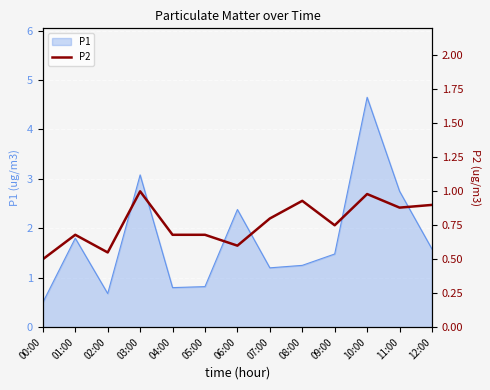

What is the difference between the second highest and second lowest values?

0.4